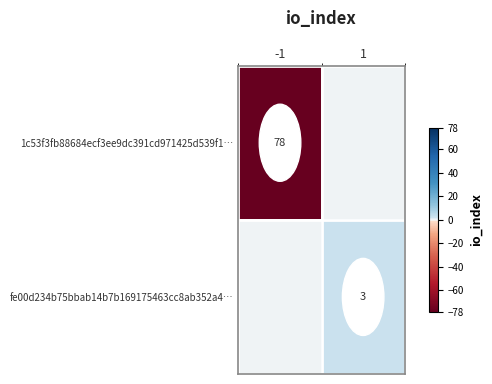

Is it true that 1c53f3fb88684ecf3ee9dc391cd971425d539f1… equals 17 at -1?

False